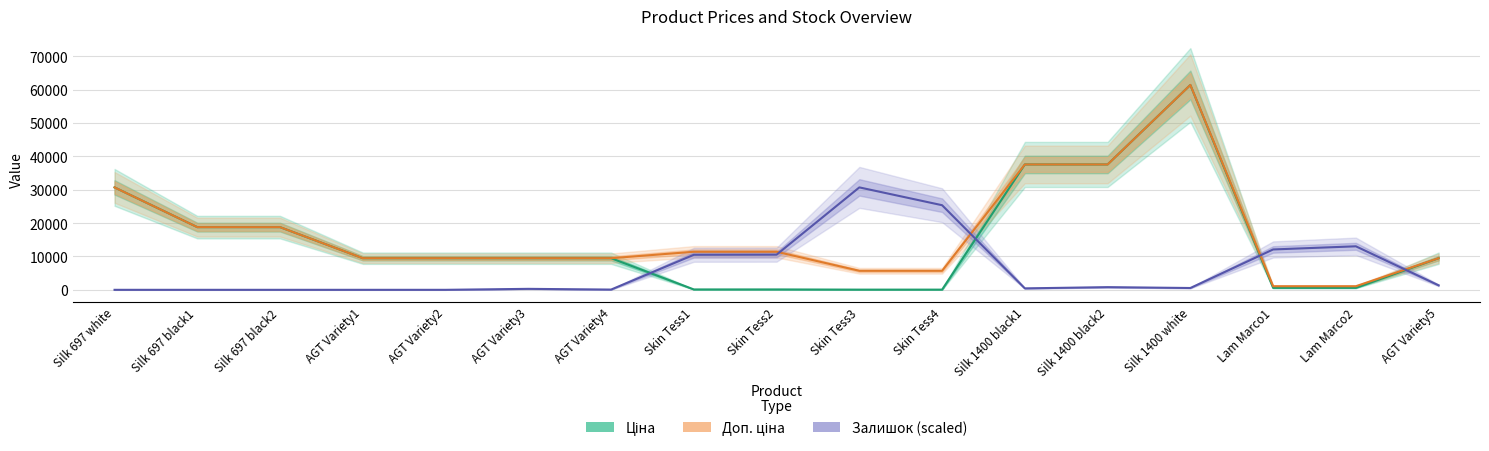

What is the difference between the second highest and second lowest values in the Доп. ціна series?

36512.0